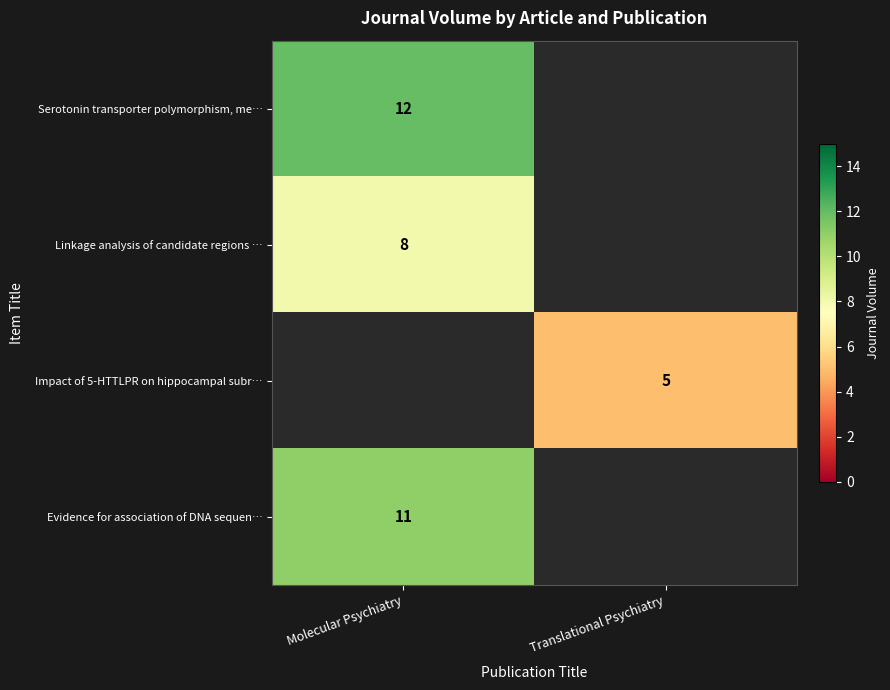

Count the number of categories in the chart.

2